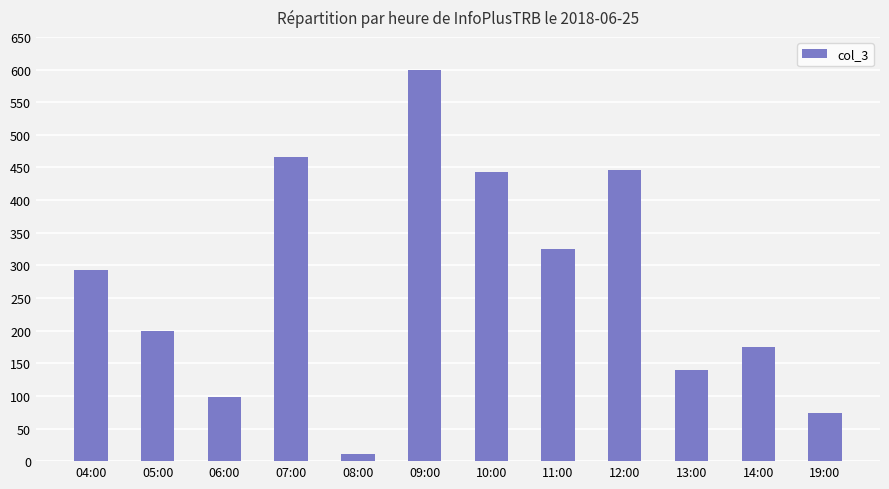

What is the sum of the values at 12:00 and 08:00?

457